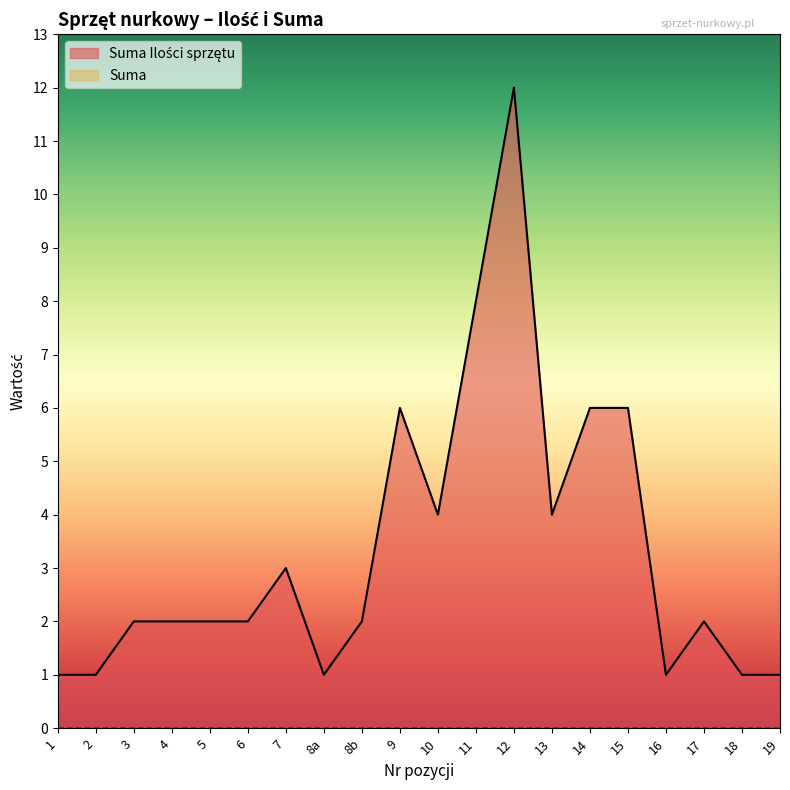

True or false: the data shows 1 at 3.

False